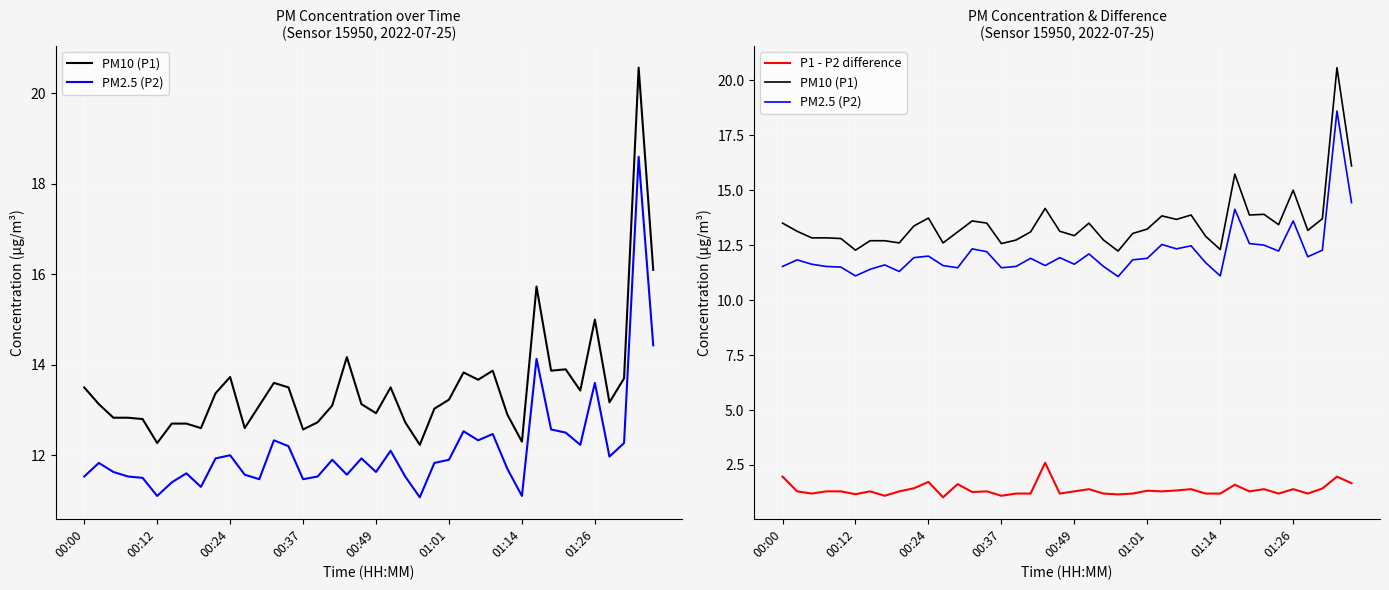

How many distinct data groups are displayed?

3